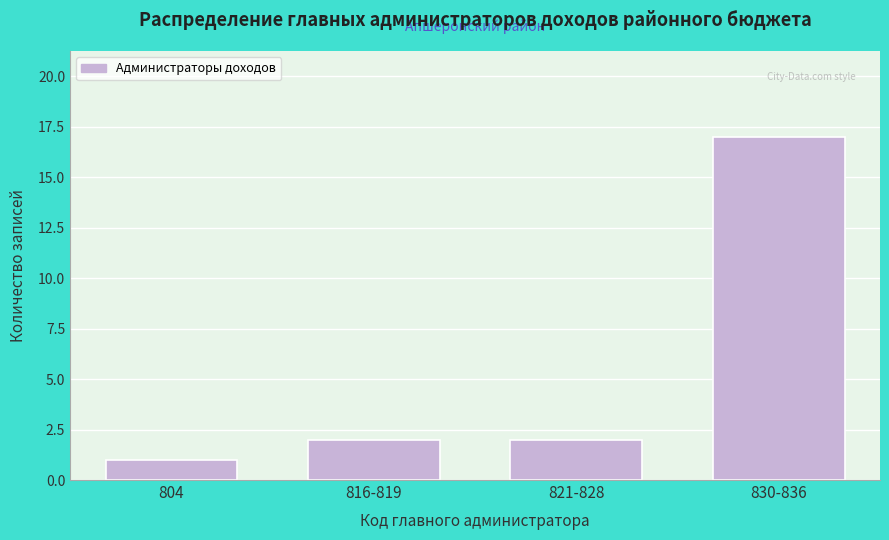

Reading left to right, list all the values displayed in this chart.

1	2	2	17